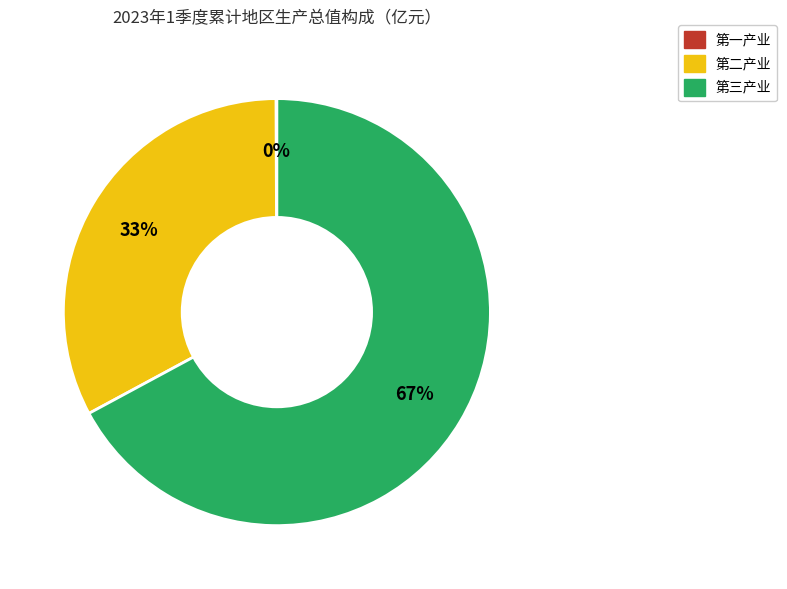

To the nearest percent, what is the combined percentage of 第二产业 and 第三产业?

100%